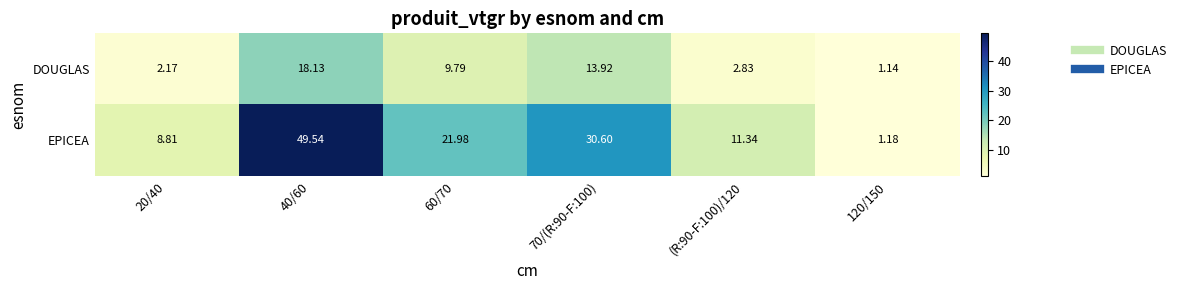

Which series has the largest range (max minus min)?

EPICEA